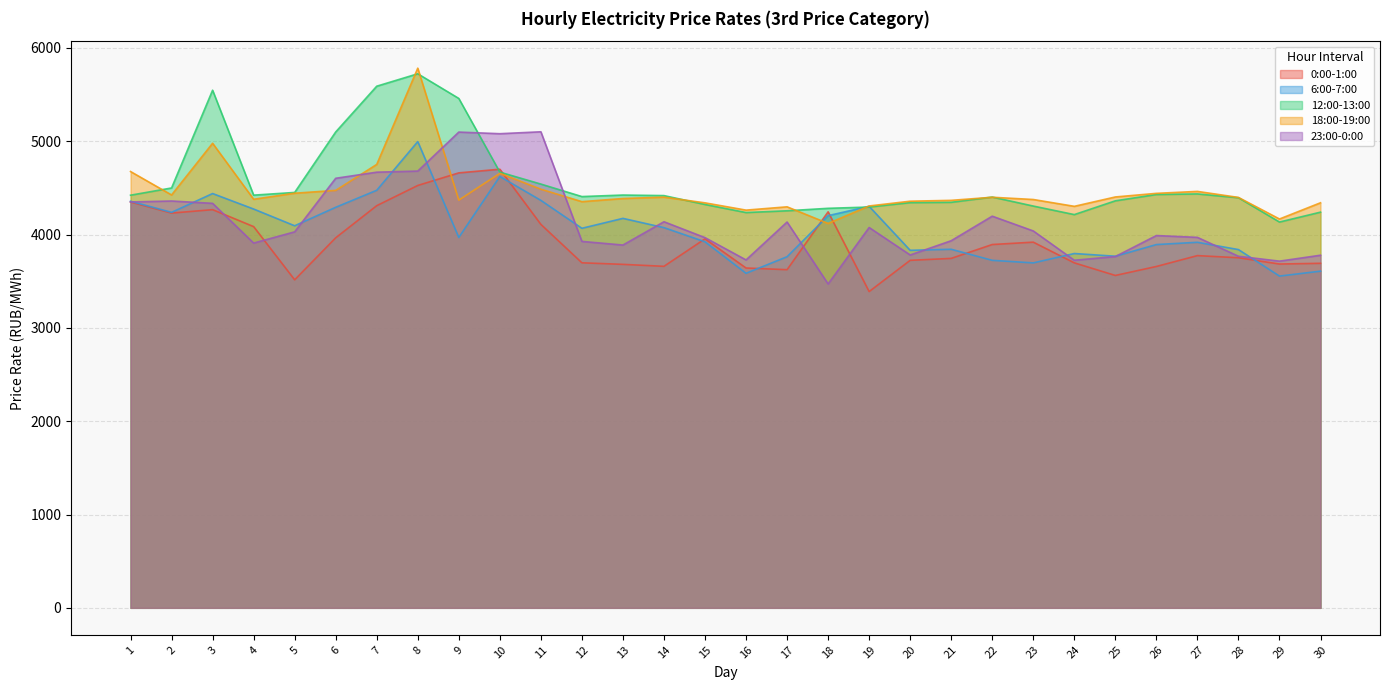

Is the value of 12:00-13:00 at 23 greater than the value of 6:00-7:00 at 7?

No